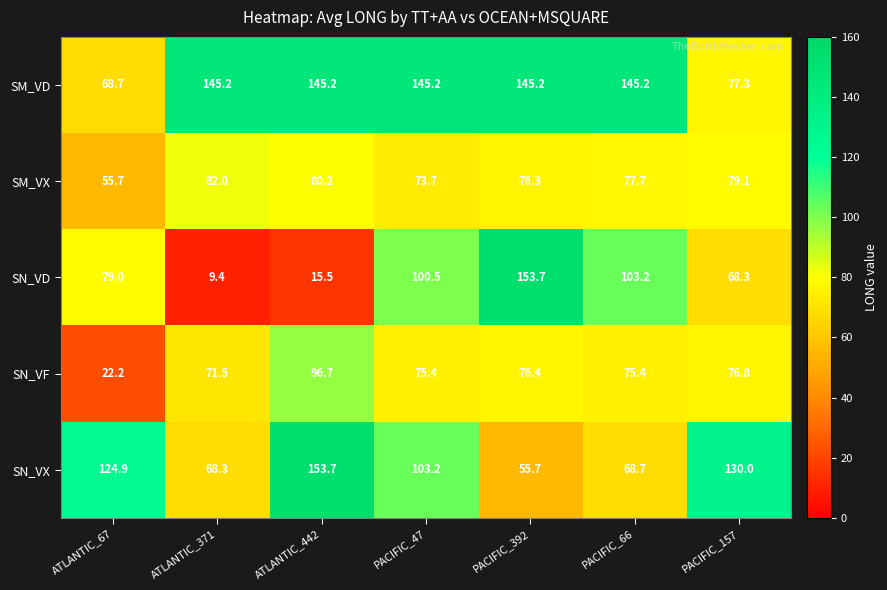

Which label corresponds to the smallest value in the chart?

ATLANTIC_371